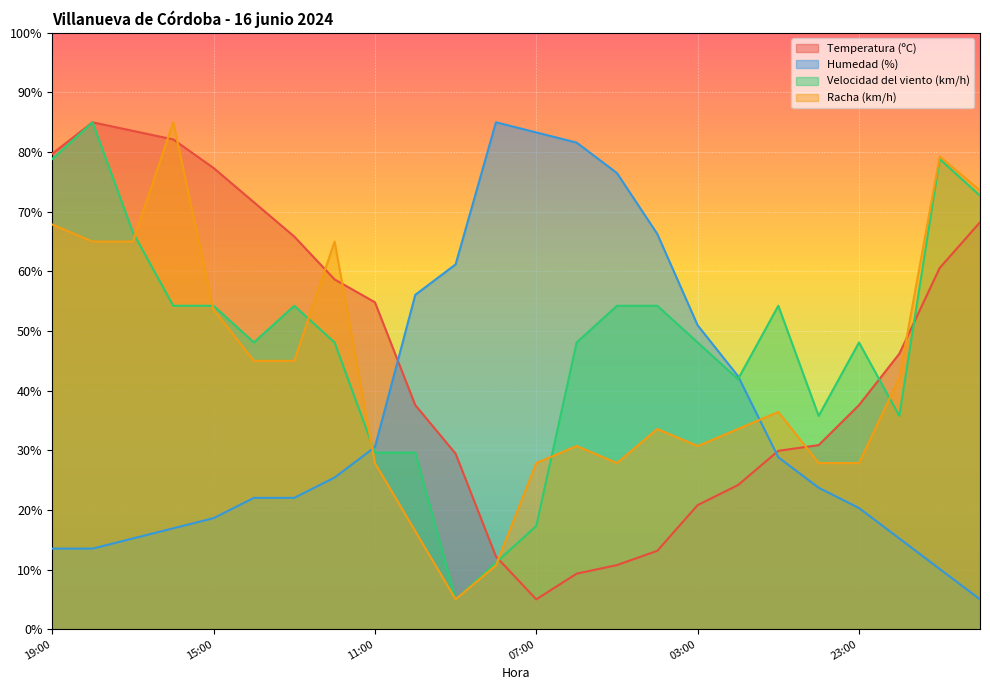

What are all the series names shown in the legend?

Temperatura (ºC), Humedad (%), Velocidad del viento (km/h), Racha (km/h)